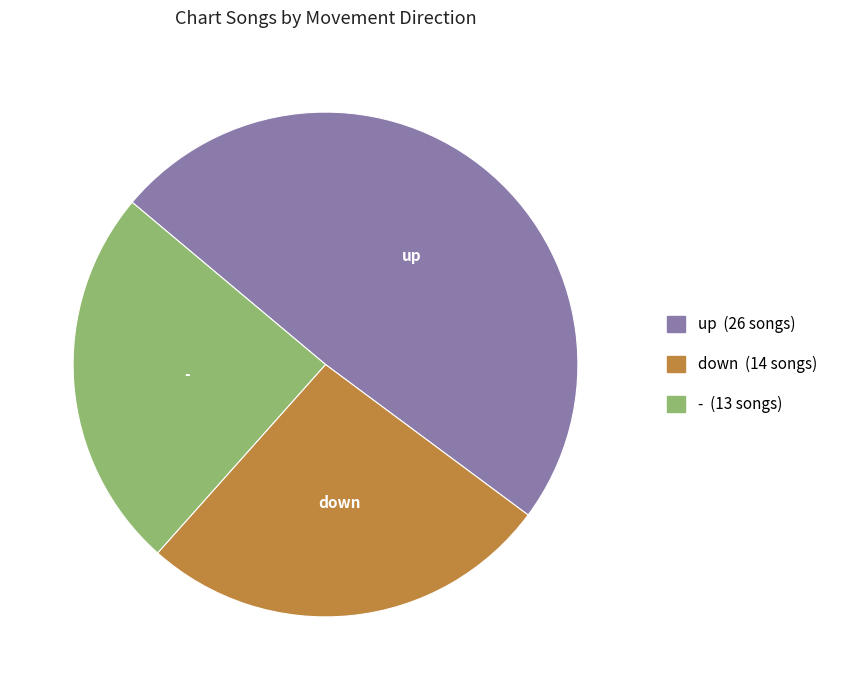

Do up and down together represent more than half of the pie?

Yes